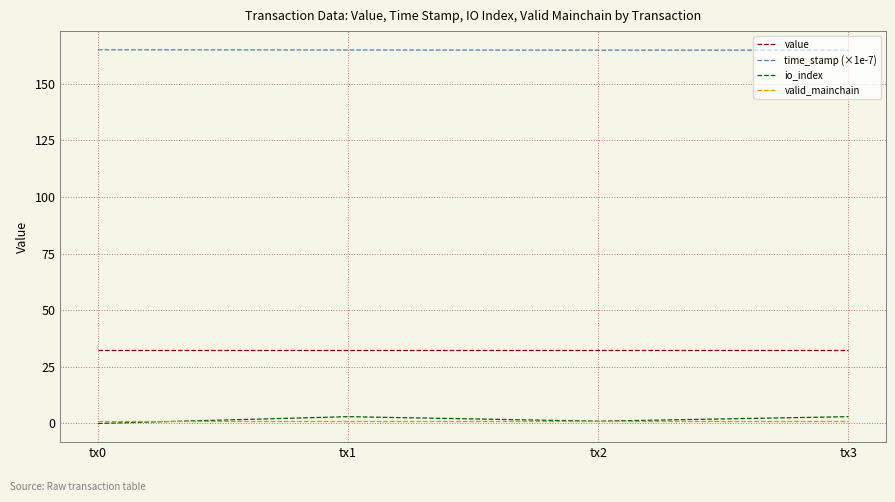

Is it true that value equals 54.3 at tx0?

False